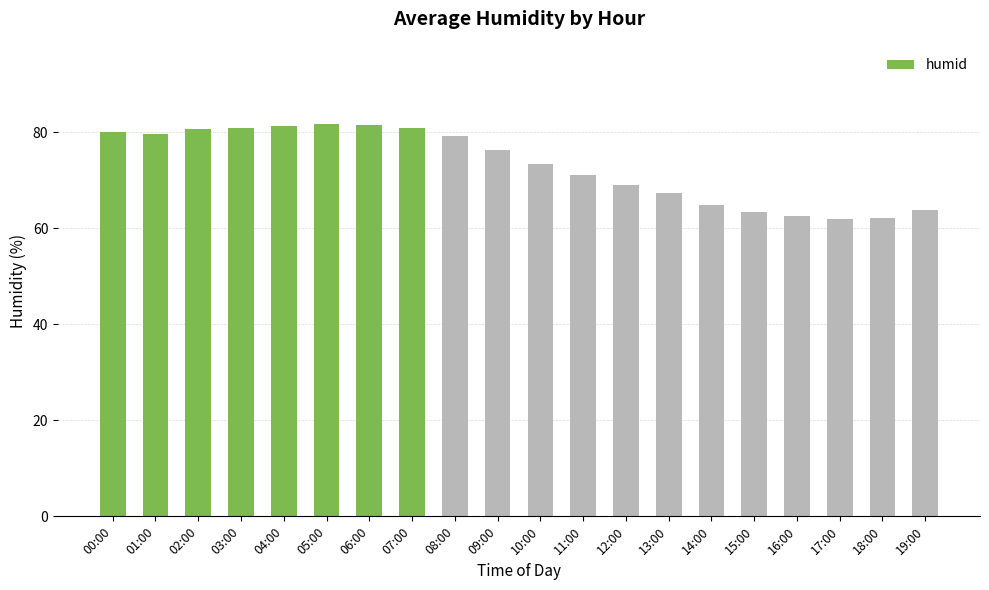

The chart shows a value of 79.7 at 01:00. True or false?

True